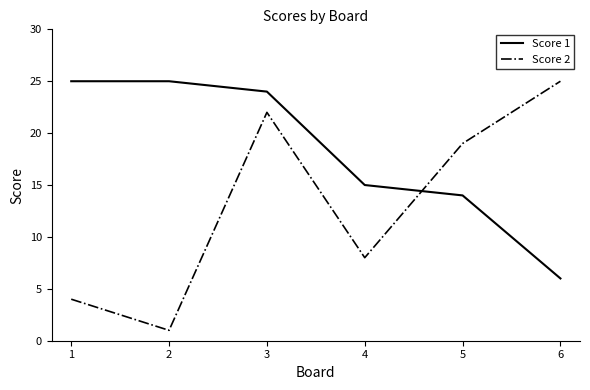

Which series ends up on top after the final intersection of Score 1 and Score 2?

Score 2